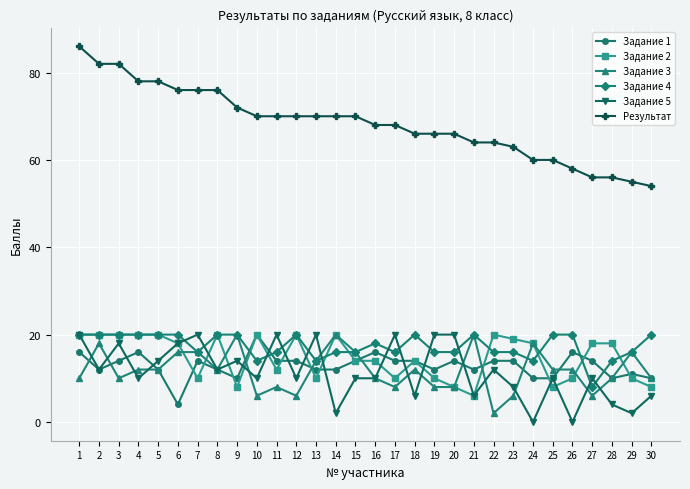

At which category does Задание 3 reach its first local peak?

2